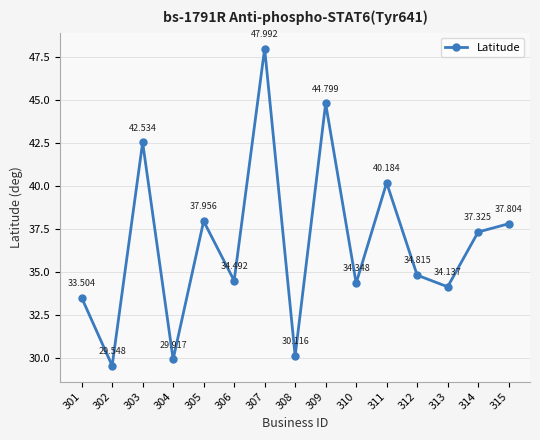

What is the smallest value displayed?

29.5